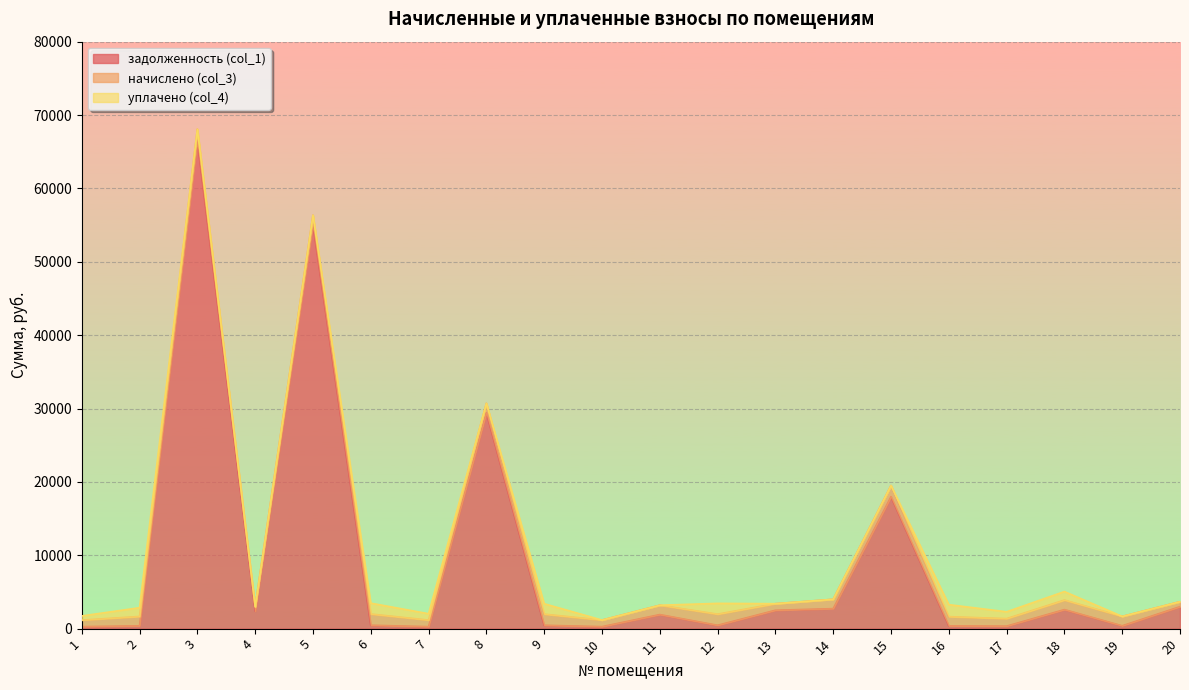

After their last crossing, which series has the higher values: задолженность (col_1) or уплачено (col_4)?

задолженность (col_1)